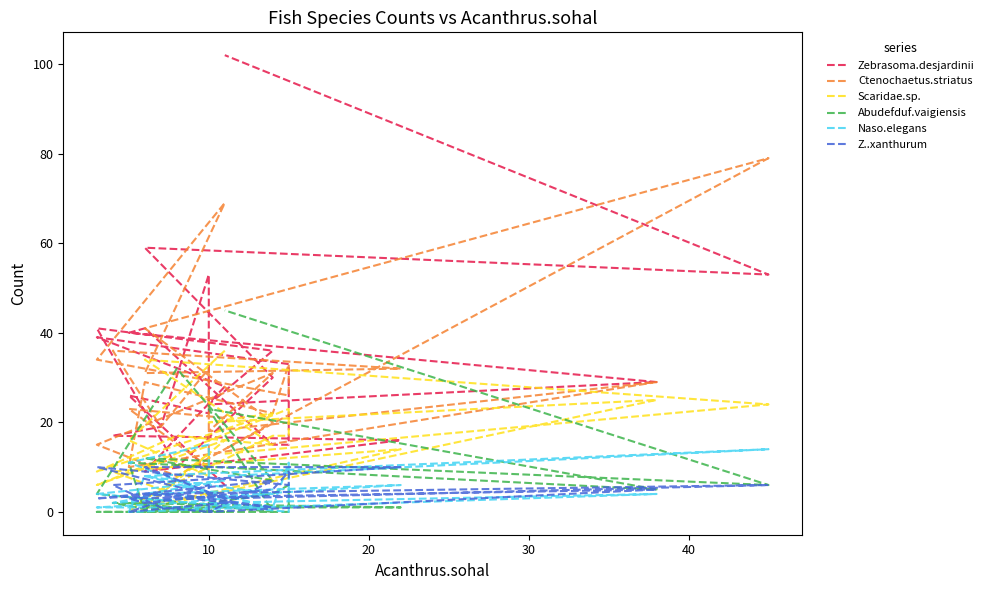

Where does the Ctenochaetus.striatus series first go above 29?

10